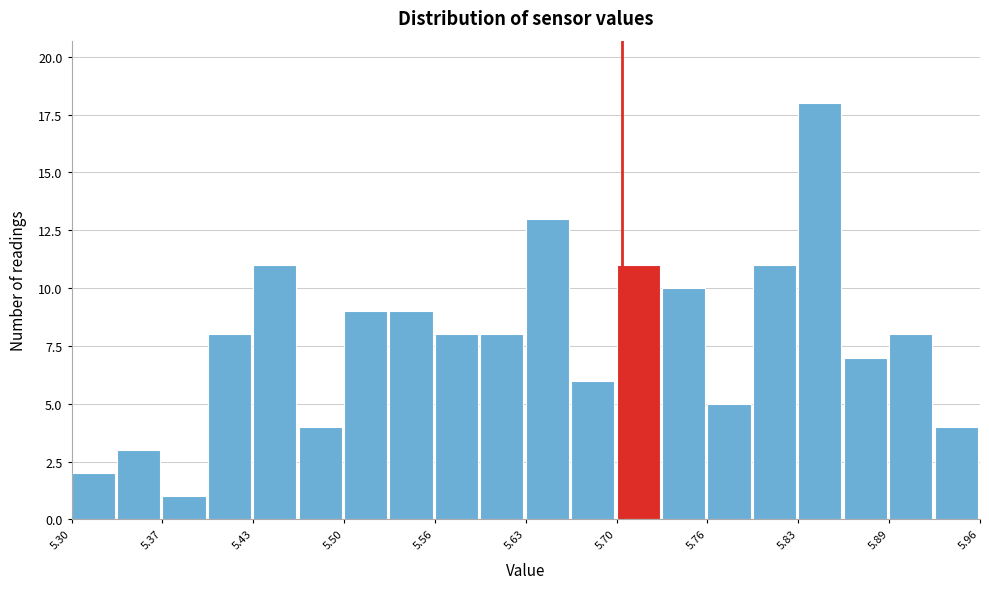

Read against the x-axis, roughly where is the centre of the tallest bar?

5.84